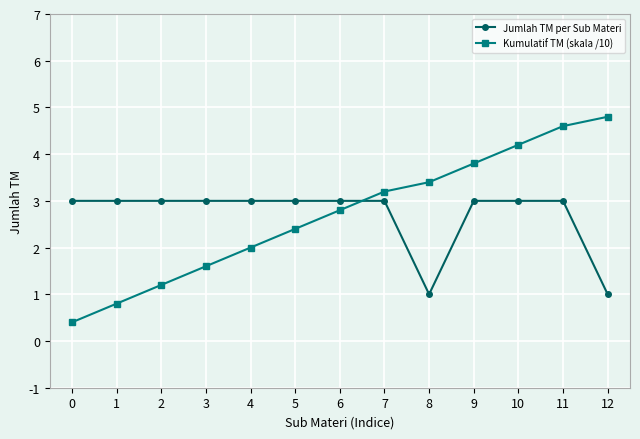

True or false: Kumulatif TM (skala /10) and Jumlah TM per Sub Materi intersect in this chart.

True